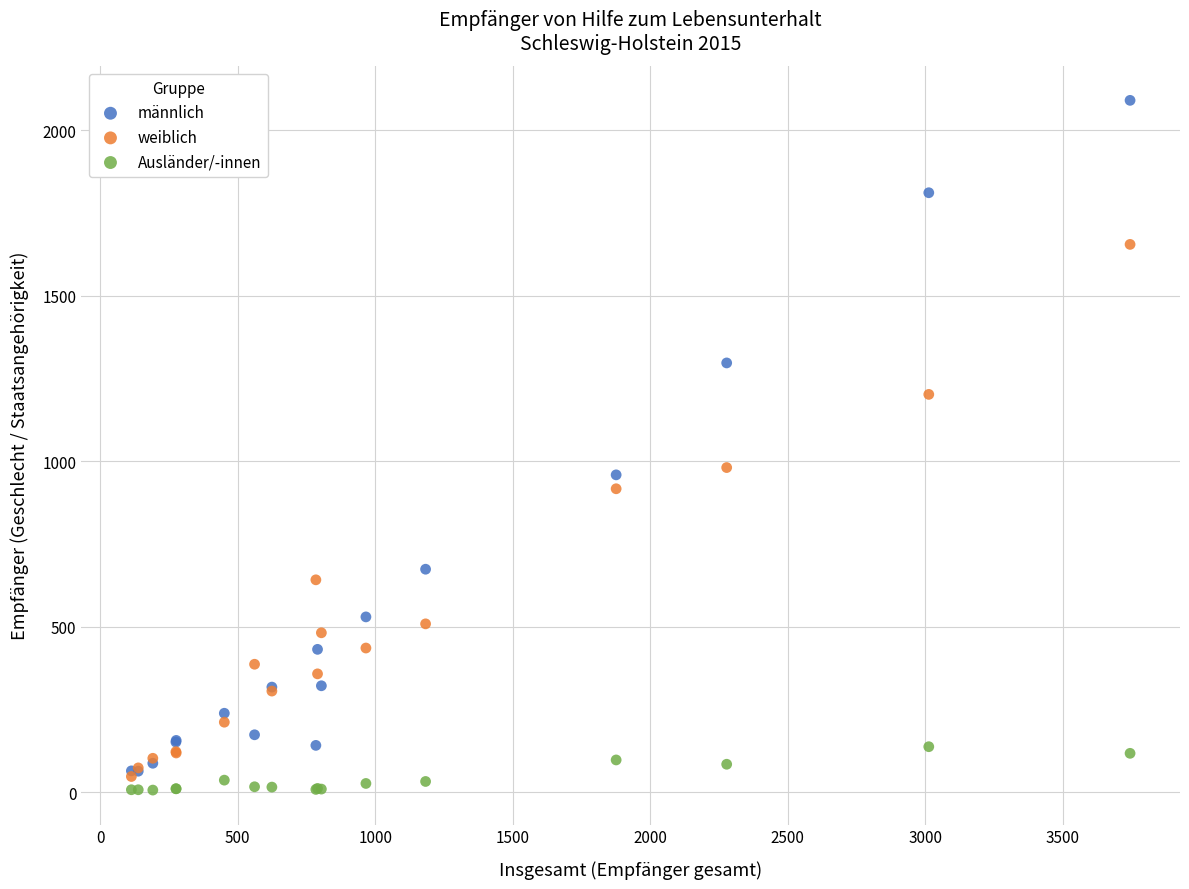

In the weiblich series, what Y value is closest to 851?

917